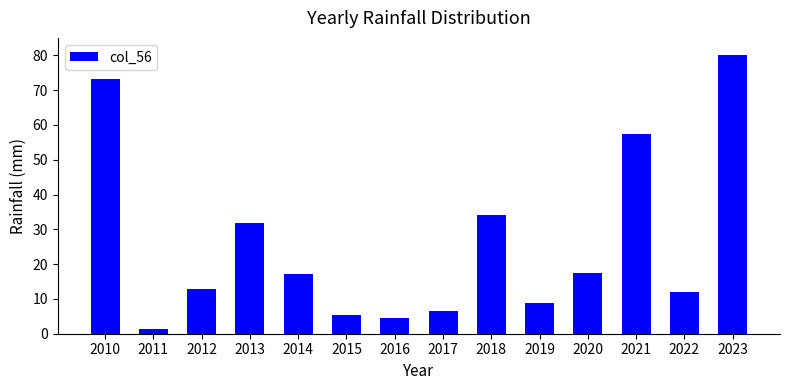

The chart shows a value of 5.0 at 2022. True or false?

False